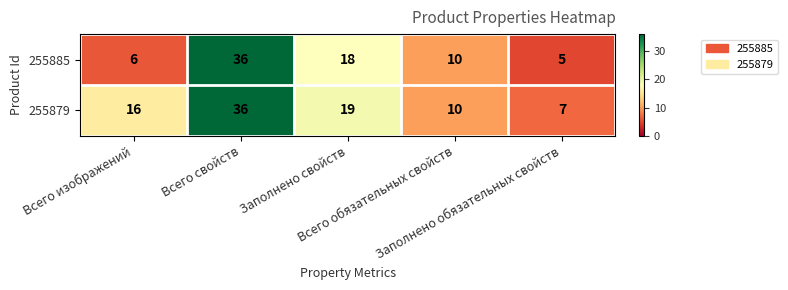

Which series has the largest total across all categories?

255879